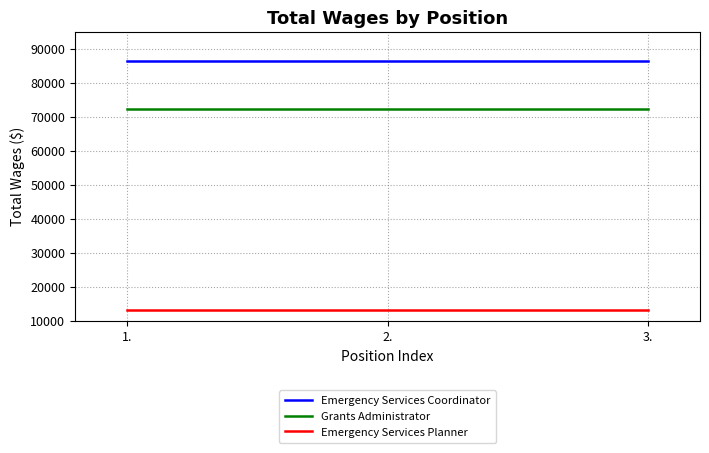

The Emergency Services Planner series shows 8407 at 2.. True or false?

False